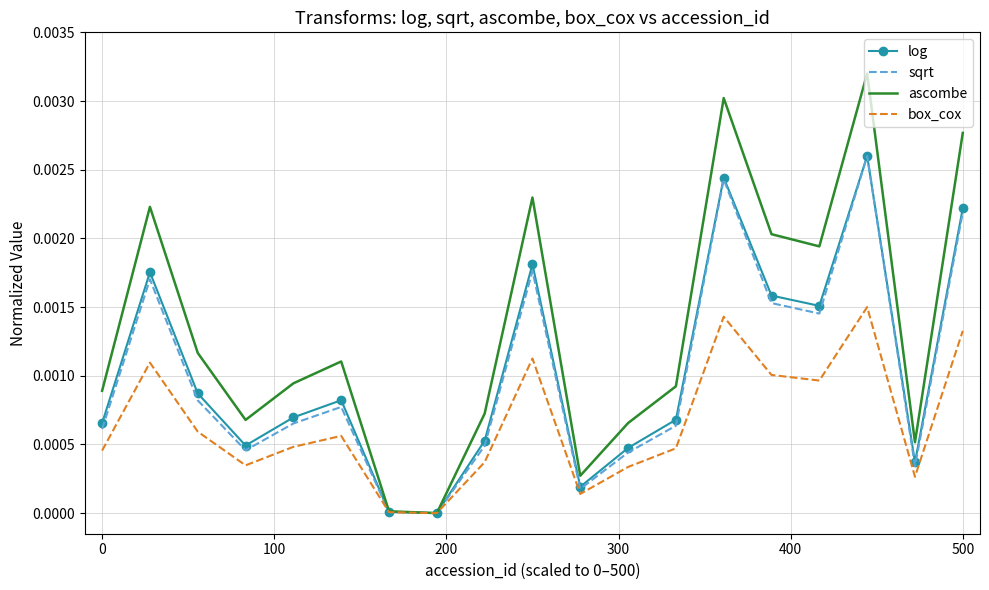

Which series has the largest range (max minus min)?

ascombe